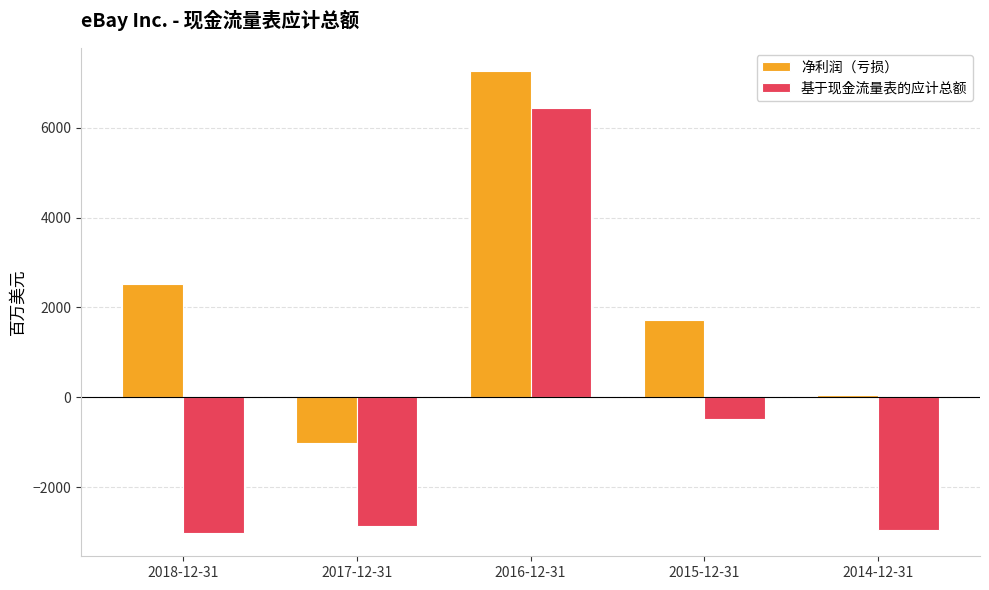

How many data points in 基于现金流量表的应计总额 are less than -2866?

2